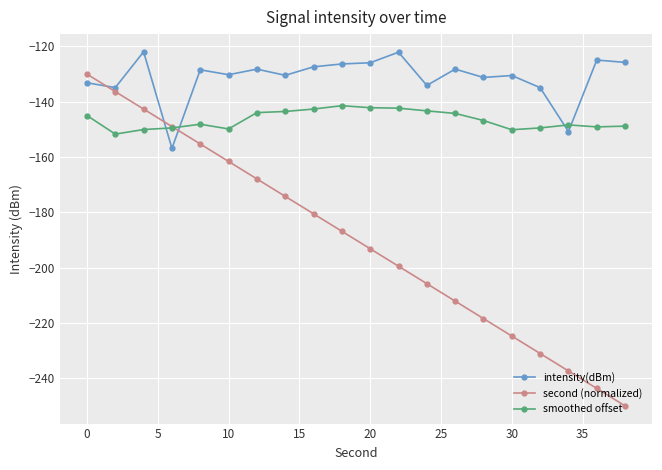

Which series has the largest total across all categories?

intensity(dBm)